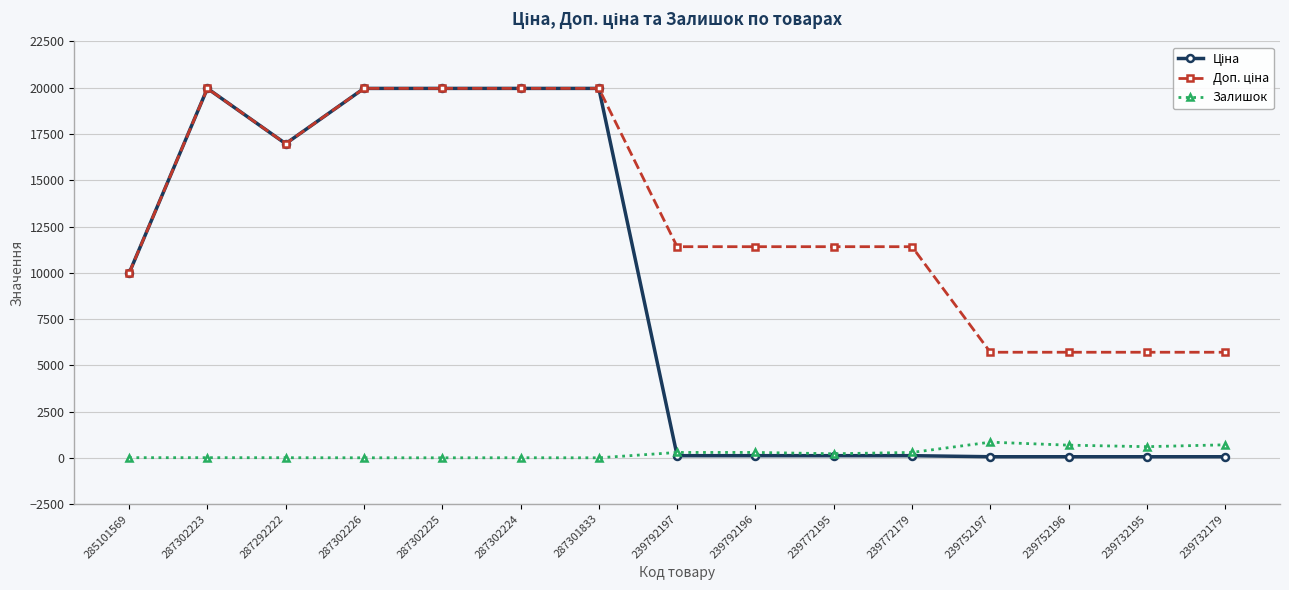

True or false: Залишок has more than 0 interior local peaks.

True